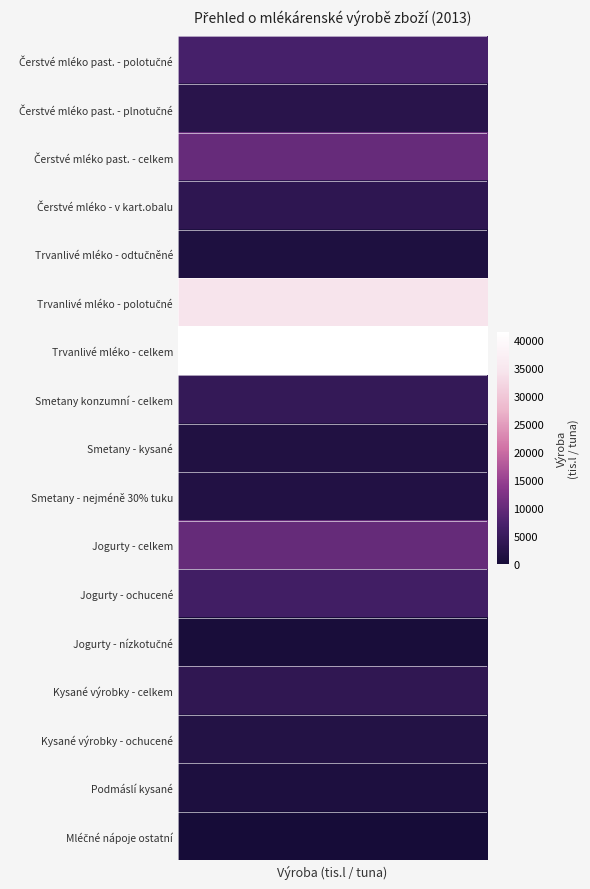

Between 14 and 5, which is larger?

5